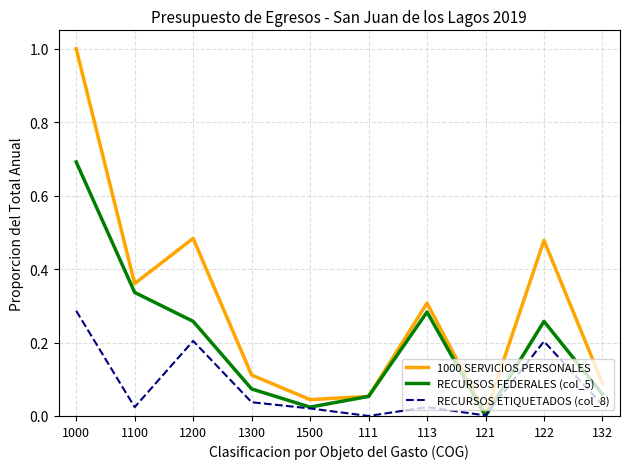

List the series in order of their peak value, lowest first.

RECURSOS ETIQUETADOS (col_8), RECURSOS FEDERALES (col_5), 1000 SERVICIOS PERSONALES